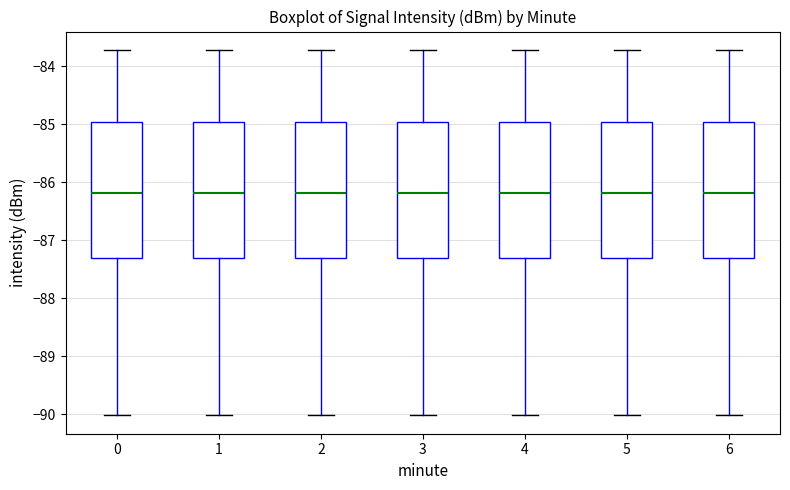

Where is the upper edge of the box at x = 3 on the y-axis? The values are not printed on the chart, so give them approximately, as read against the axis.

-85.0